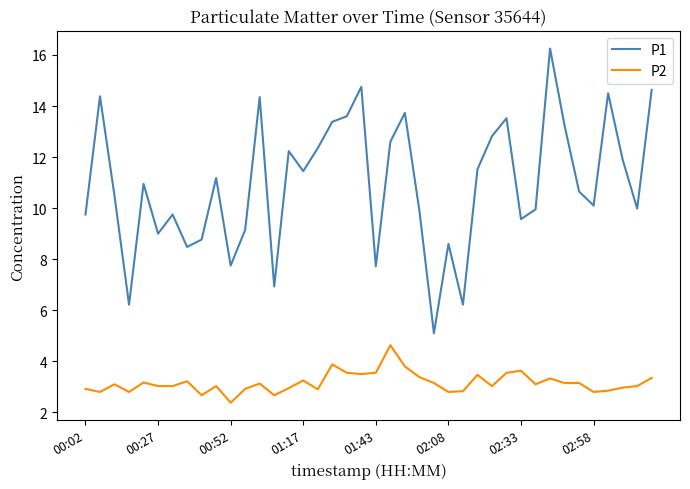

What is the smallest value displayed?

2.4